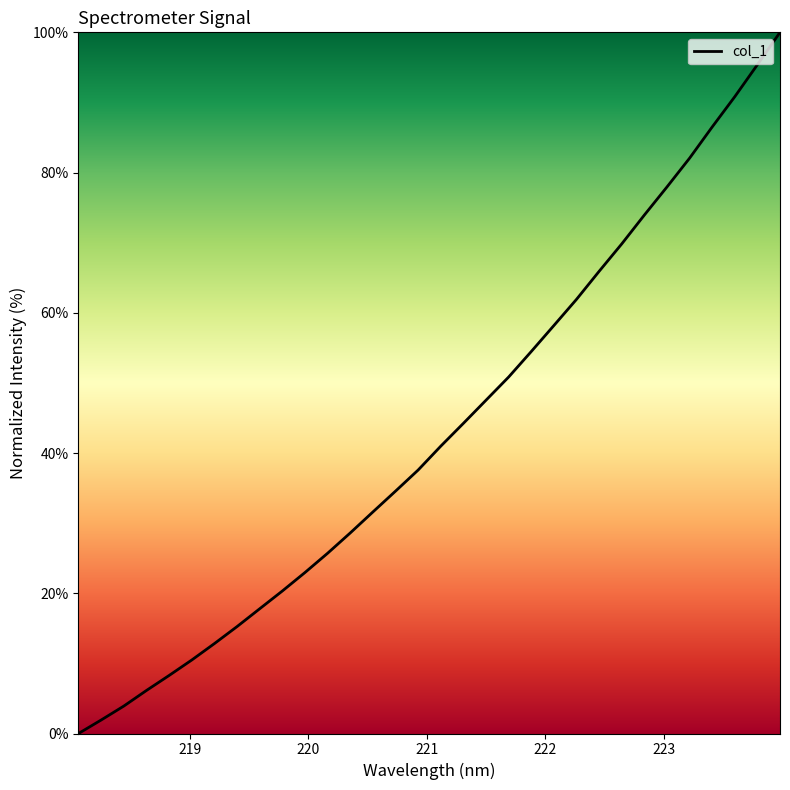

What is the maximum value shown in the chart?

100.0